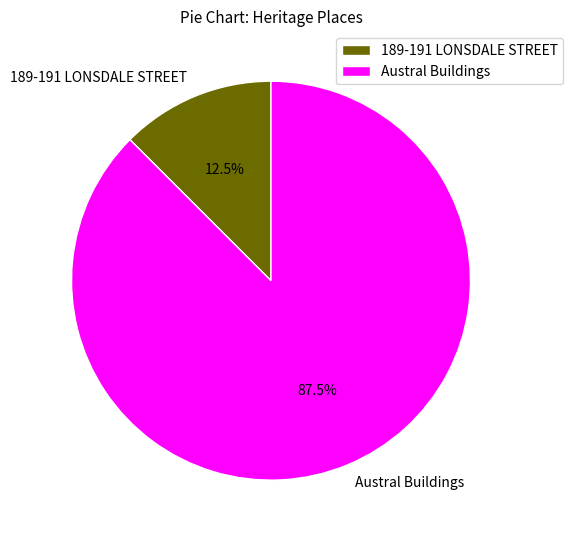

Which slice is the smallest?

189-191 LONSDALE STREET